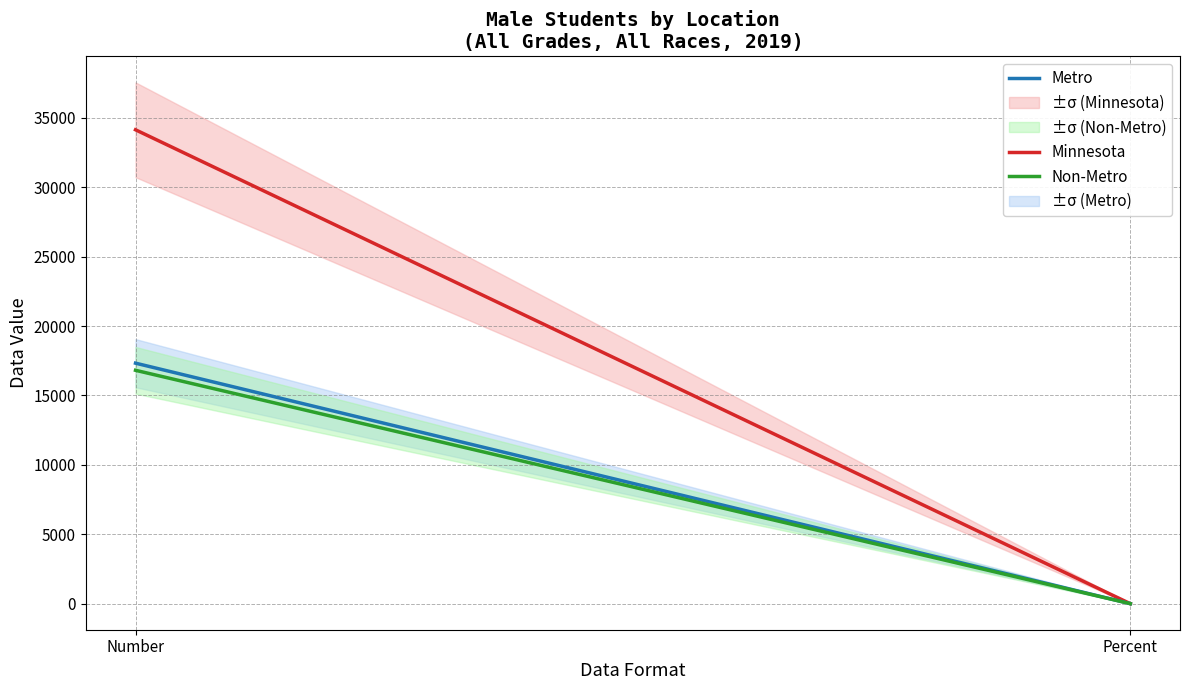

Which has a higher value, Percent or Number?

Number